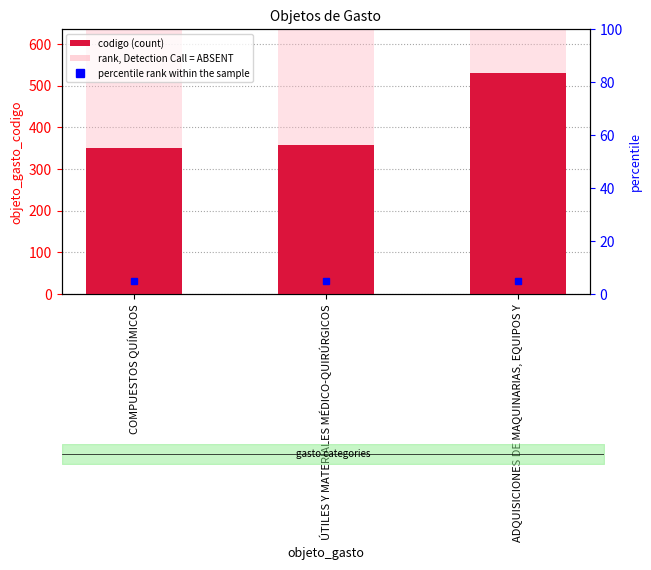

List the labels in order of value, smallest first.

COMPUESTOS QUÍMICOS, ÚTILES Y MATERIALES MÉDICO-QUIRÚRGICOS, ADQUISICIONES DE MAQUINARIAS, EQUIPOS Y